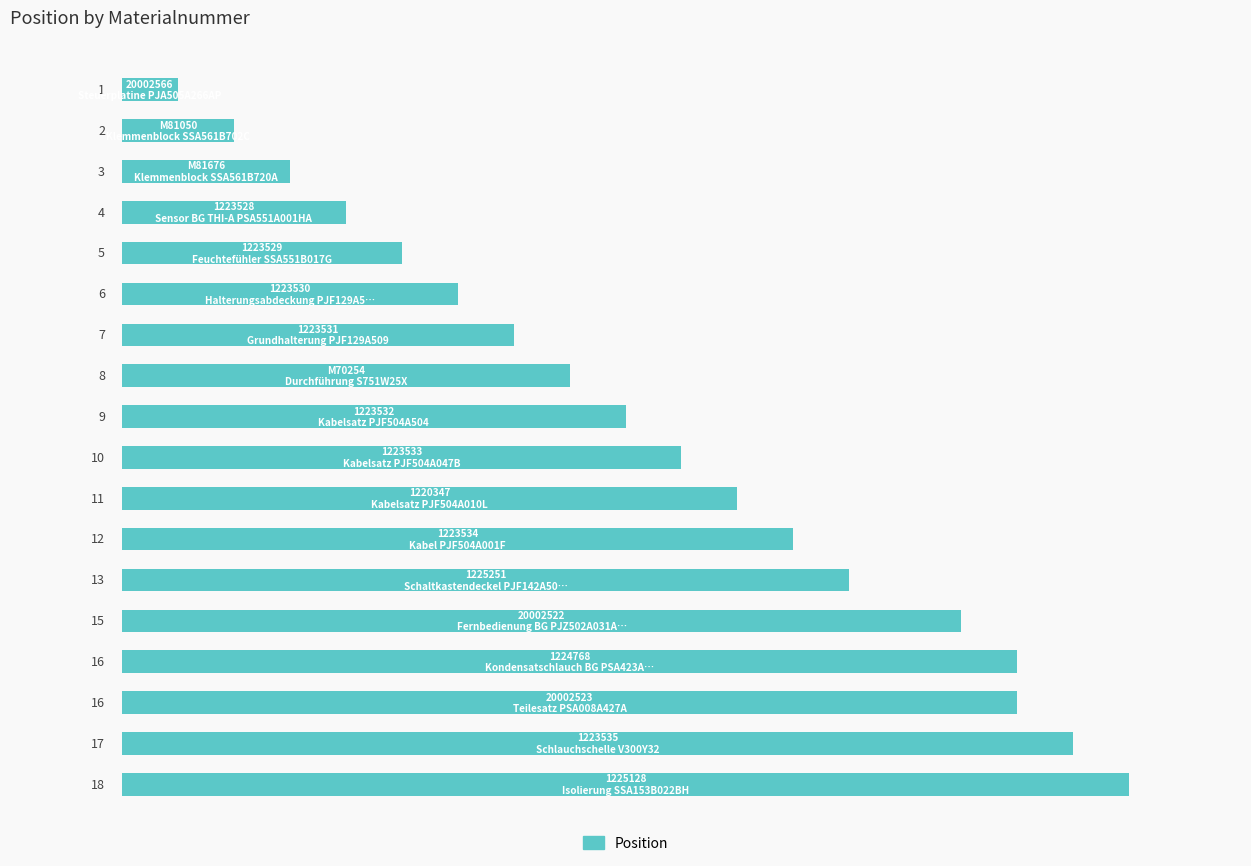

What is the difference between the maximum and minimum values?

17